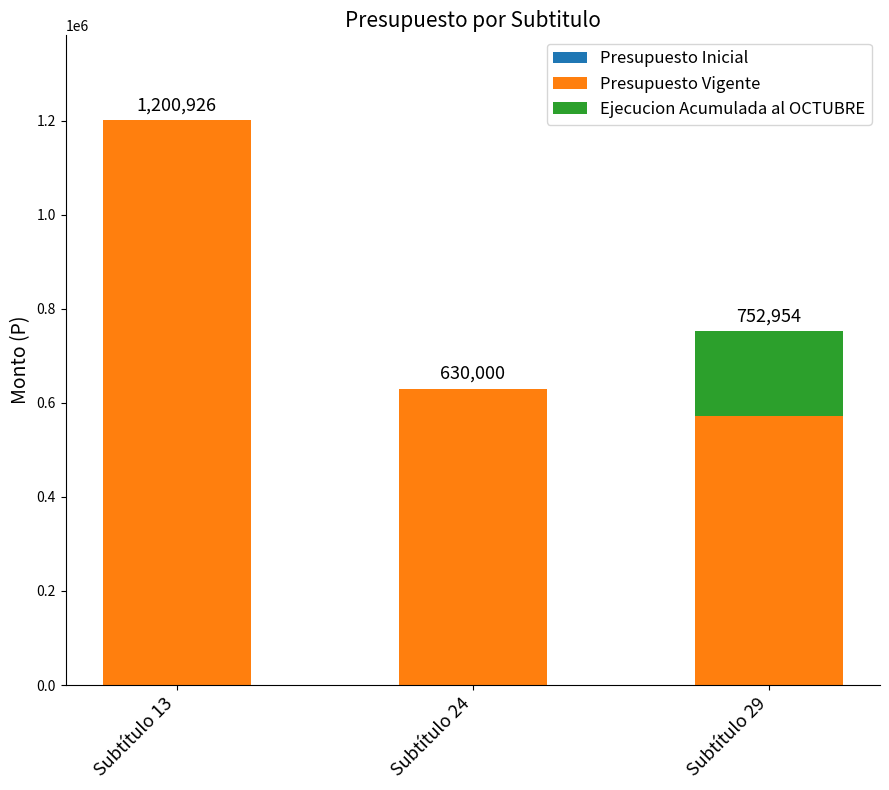

The value of Presupuesto Vigente at Subtítulo 29 is 570926. True or false?

True